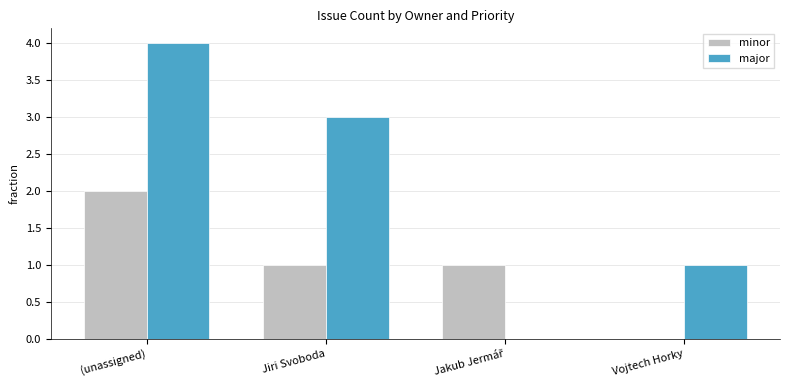

At which label does minor first exceed 1?

(unassigned)